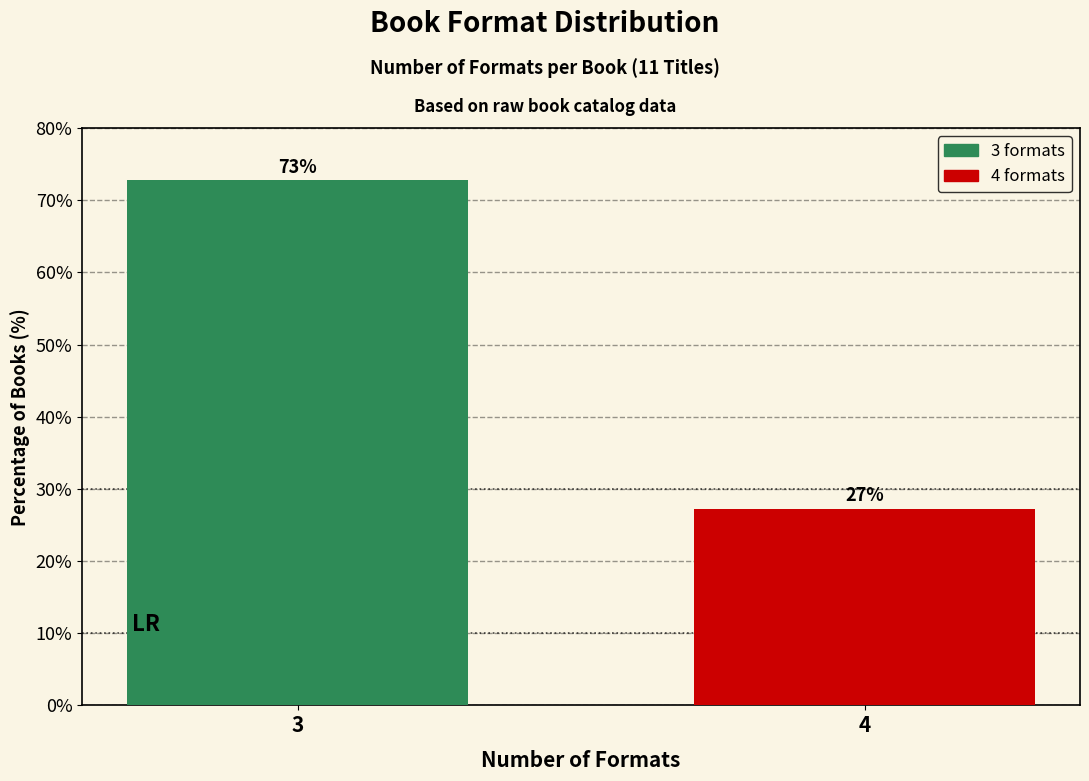

At which category does the chart reach its minimum across all series?

4